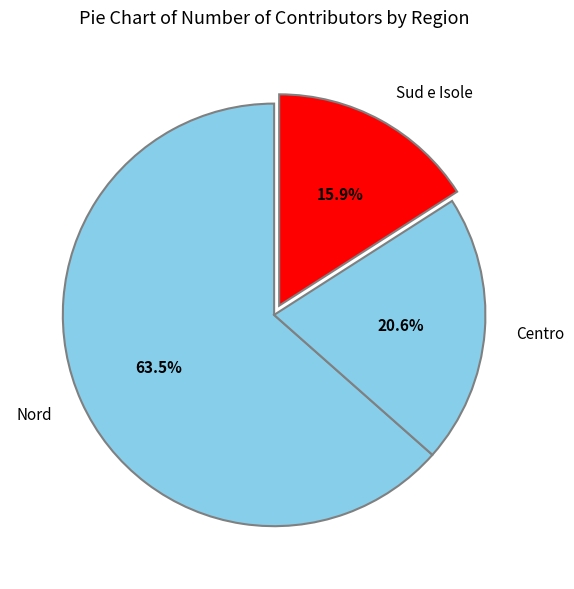

Combined, what portion of the pie is Sud e Isole and Centro?

36.5%